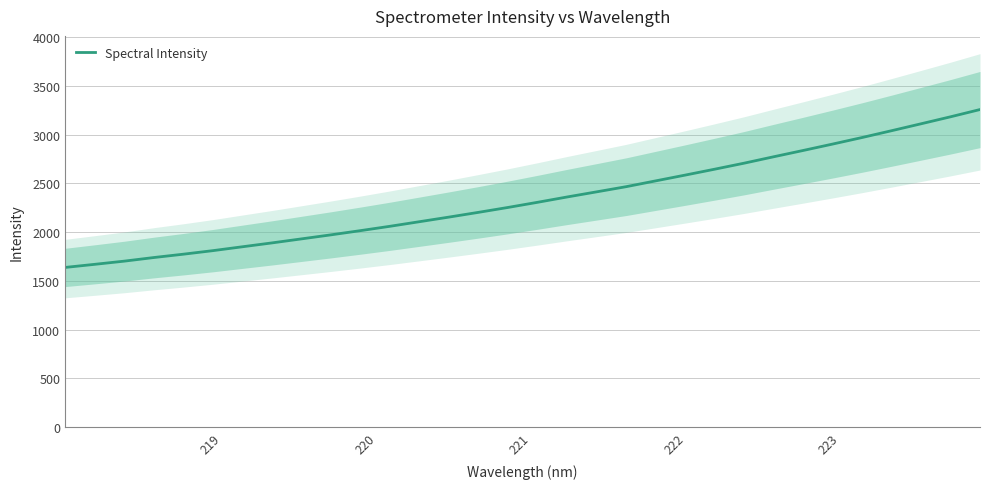

What is the maximum value for Spectral Intensity?

3258.4